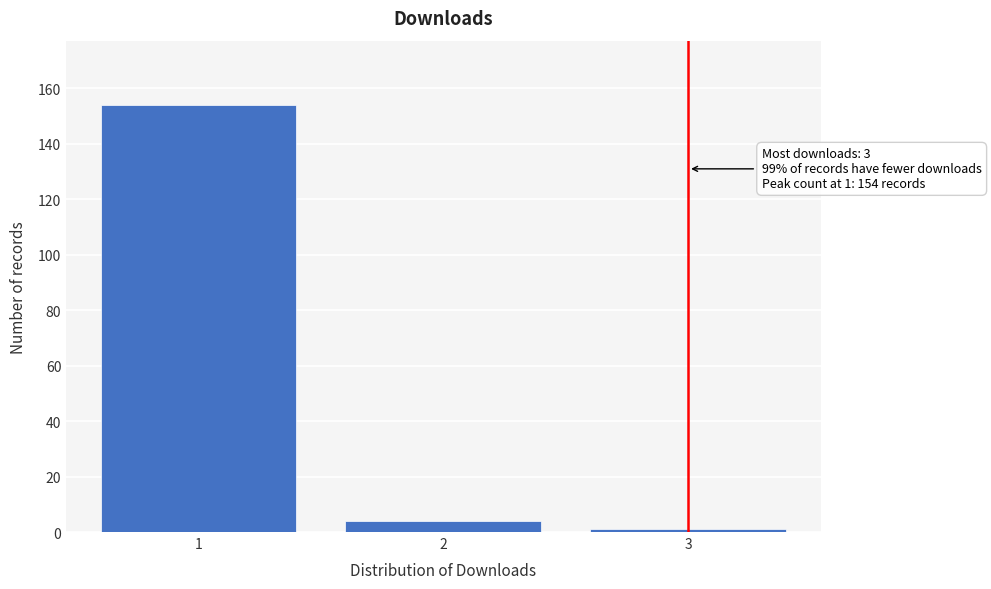

Reading left to right, transcribe all the data shown in this chart.

154	4	1